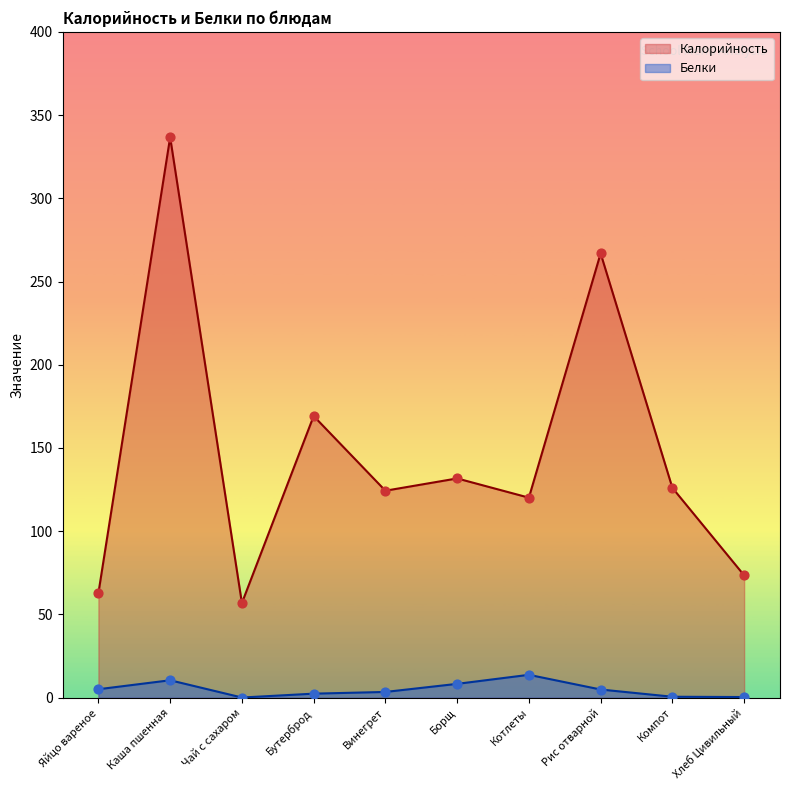

Which series reaches the minimum Y coordinate?

Белки